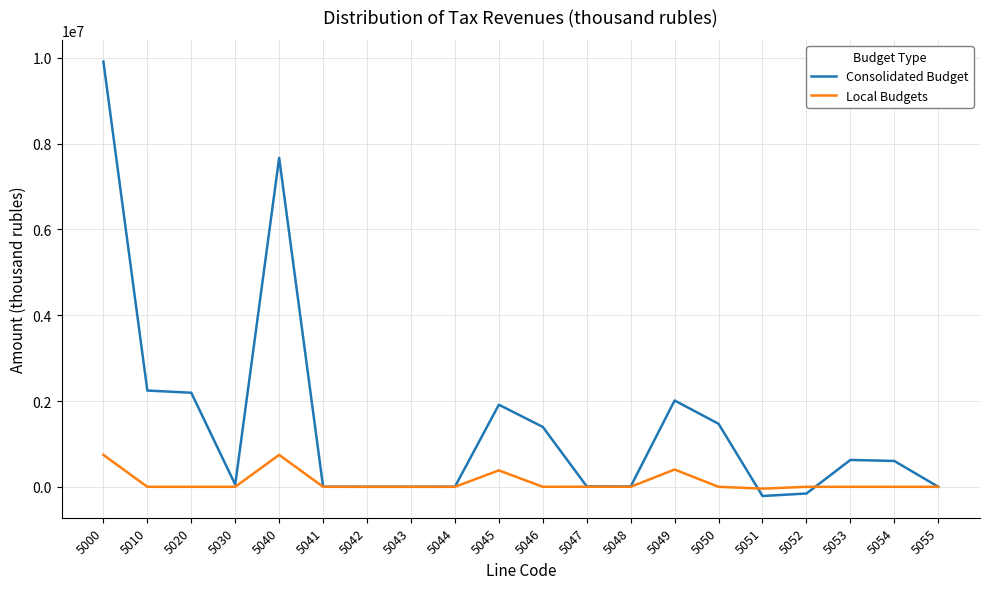

What is the maximum value shown in the chart?

9914230